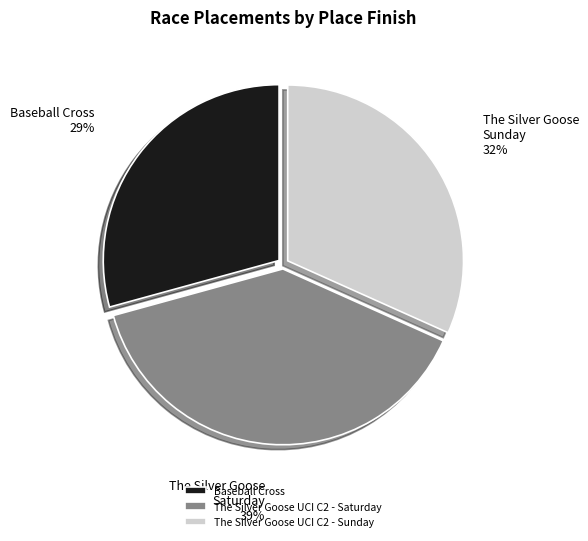

True or false: The Silver Goose UCI C2 - Sunday accounts for 32% of the total.

True